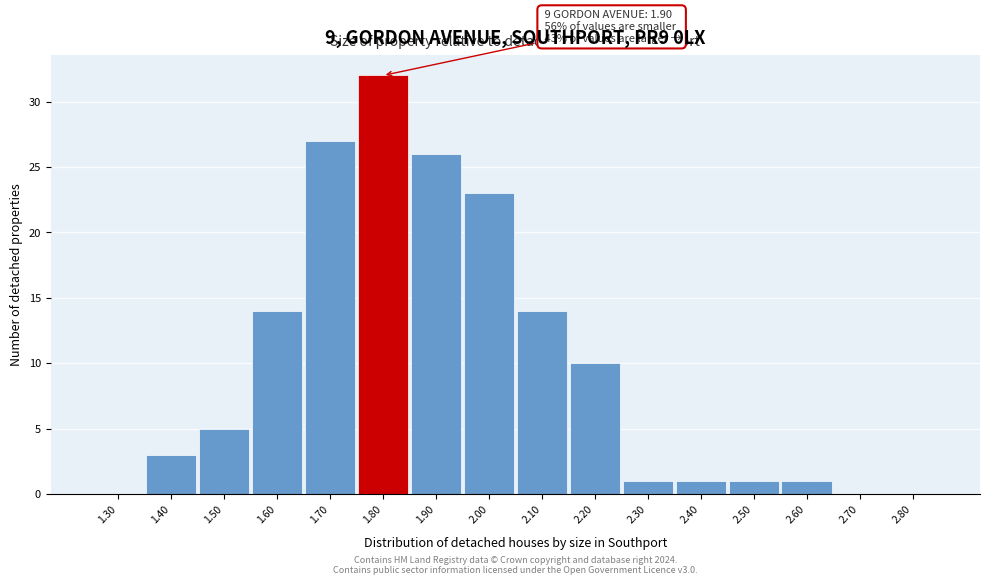

Reading left to right, transcribe all the data shown in this chart.

1.30=0	1.40=3	1.50=5	1.60=14	1.70=27	1.80=32	1.90=26	2.00=23	2.10=14	2.20=10	2.30=1	2.40=1	2.50=1	2.60=1	2.70=0	2.80=0